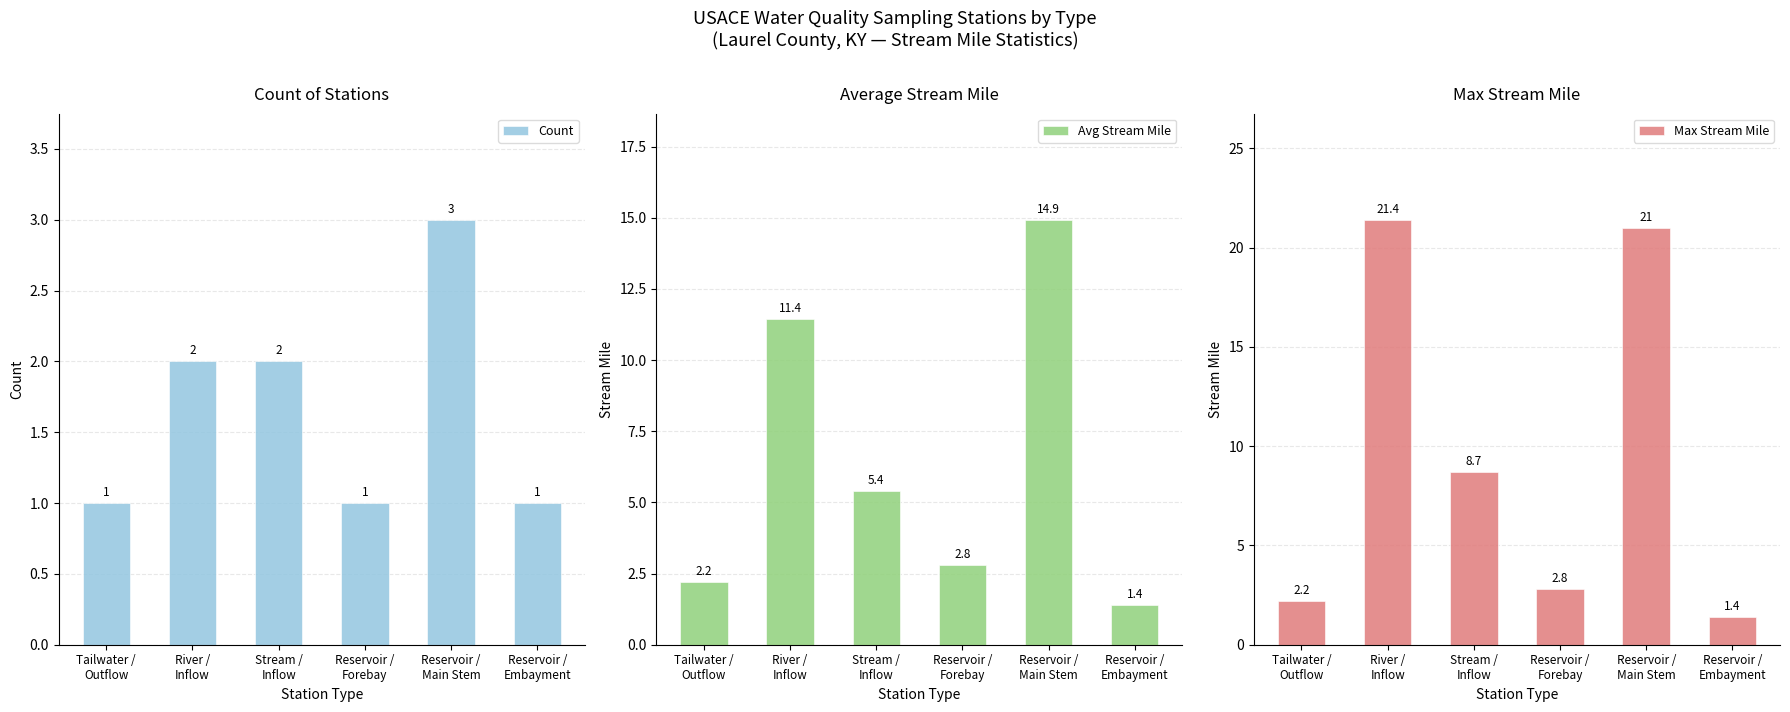

At River /
Inflow, list the series in order from largest to smallest.

Max Stream Mile, Avg Stream Mile, Count